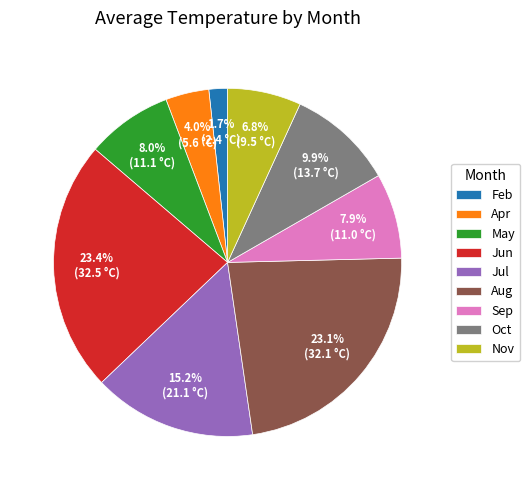

Is there any slice that represents more than half of the pie?

No